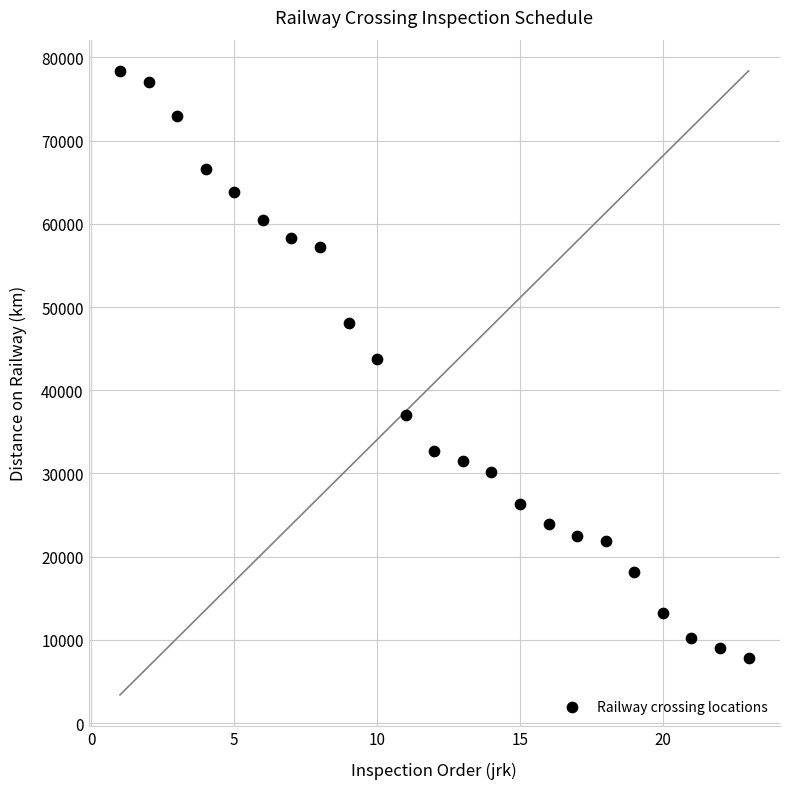

What is the range of X values (max minus min)?

22.0